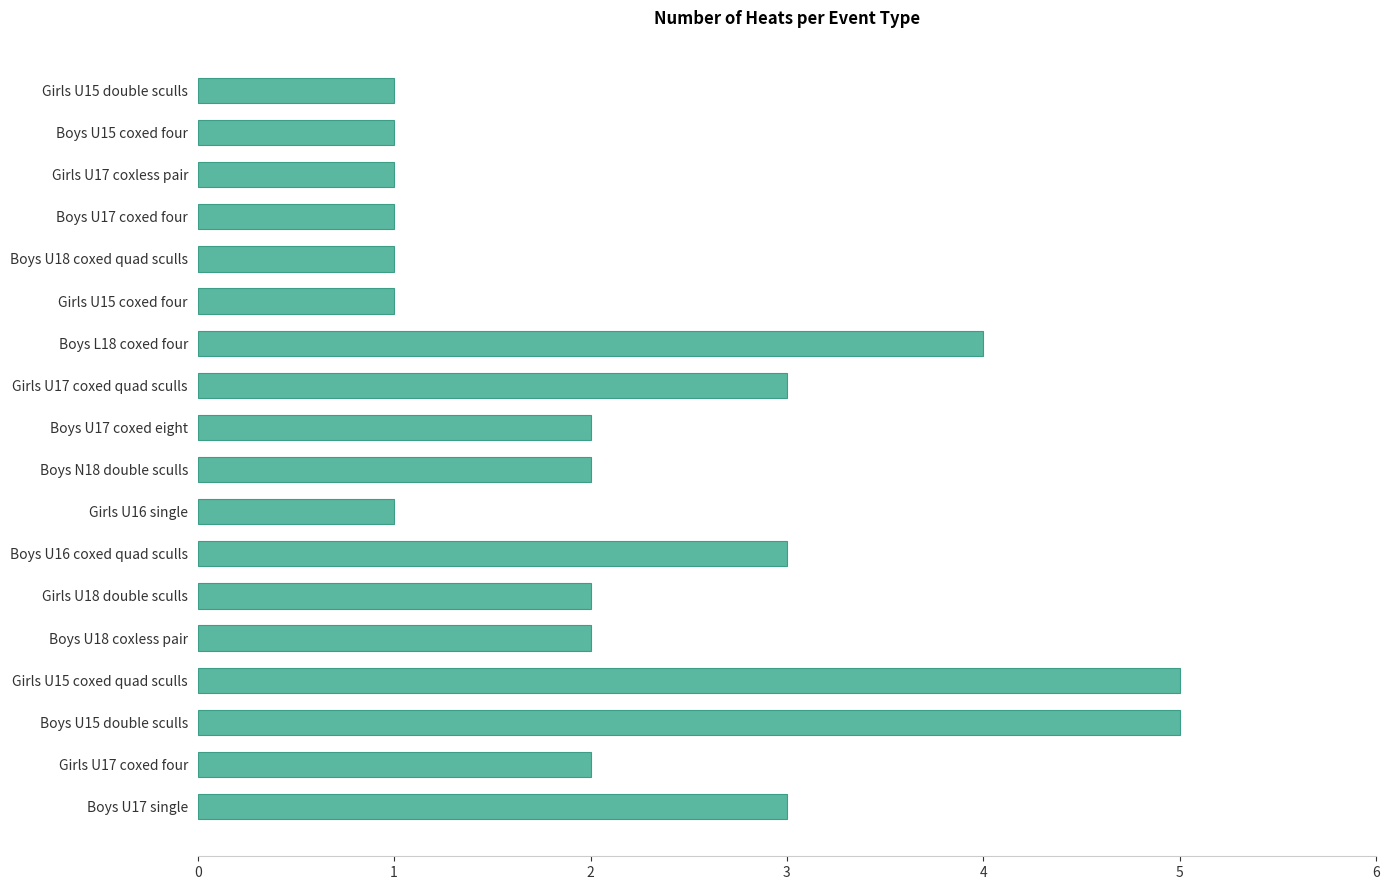

How many data points does each series have?

18